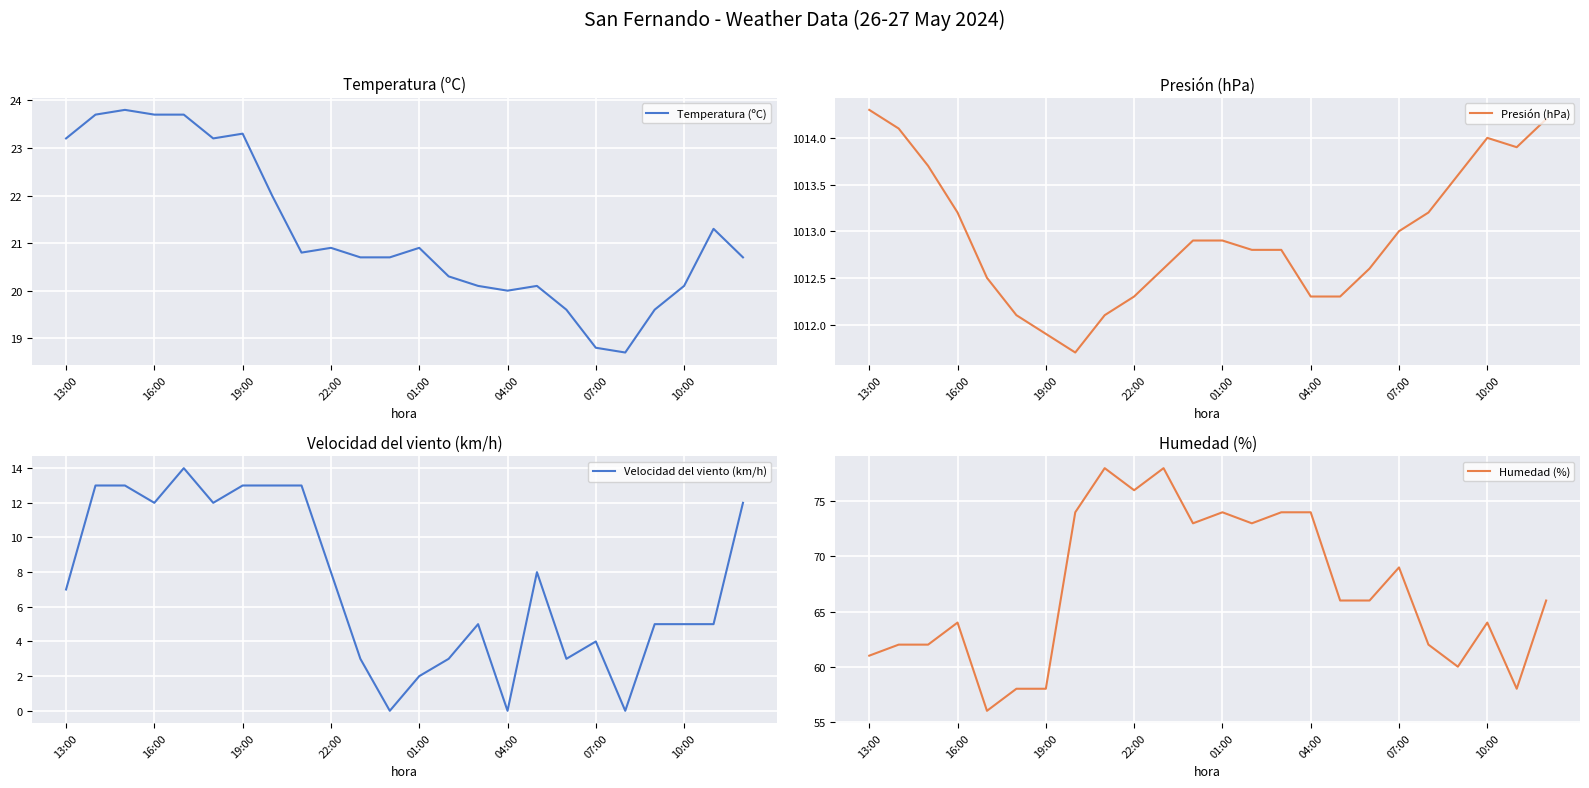

Which series has the largest total across all categories?

Presión (hPa)